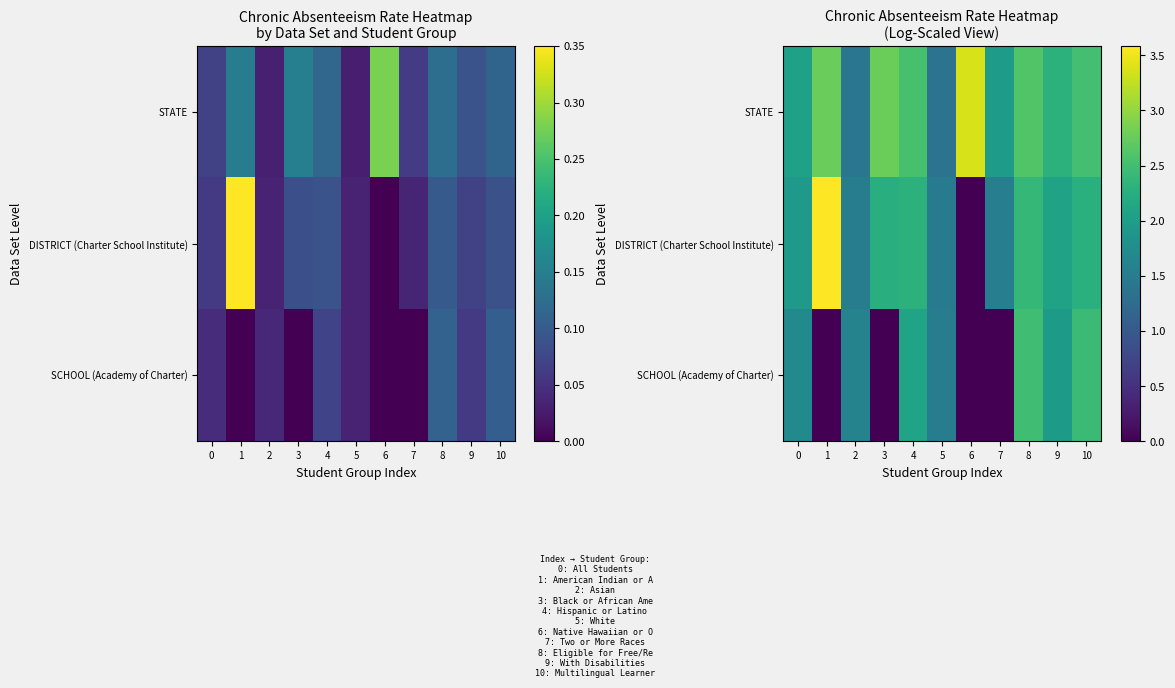

True or false: DISTRICT (Charter School Institute) has a value of 2.1 at 9.

True